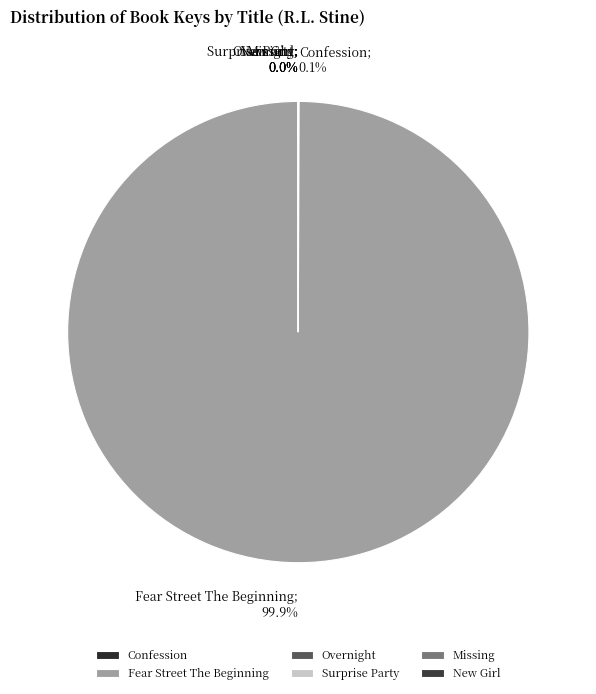

True or false: Surprise Party accounts for 1% of the total.

False